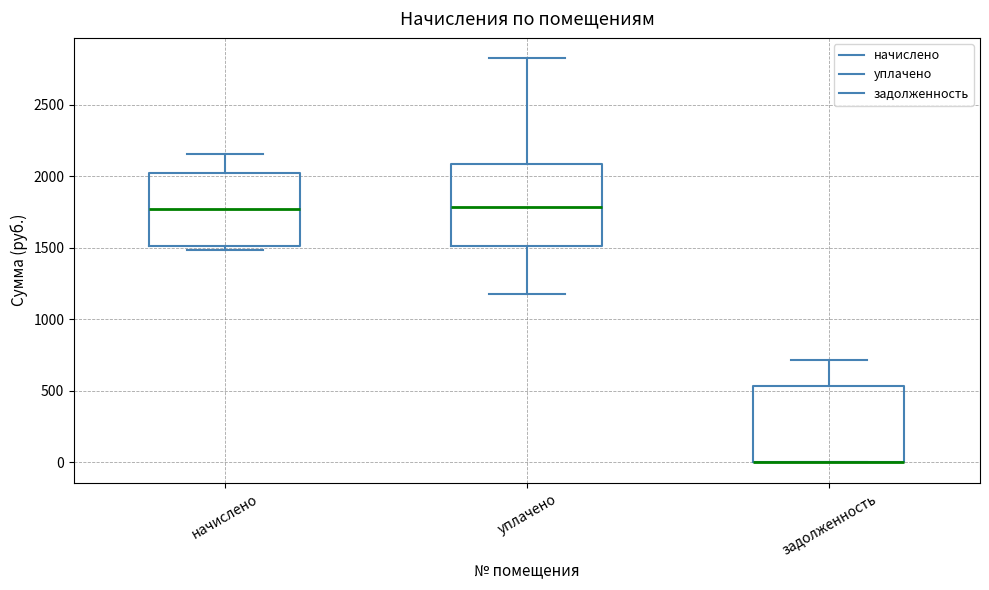

Reading left to right, transcribe this box plot: for each box, give where its median line is, the range the box spans, and where its two whiskers end, as read against the y-axis. The values are not printed on the chart, so give them approximately, as read against the axis.

начислено: median 1750, box 1500 to 2000, whiskers 1500 (just below the box's lower edge) to 2150
уплачено: median 1800, box 1500 to 2100, whiskers 1200 to 2850
задолженность: median 0 (drawn on the box's lower edge), box 0 to 550, whiskers 0 to 700